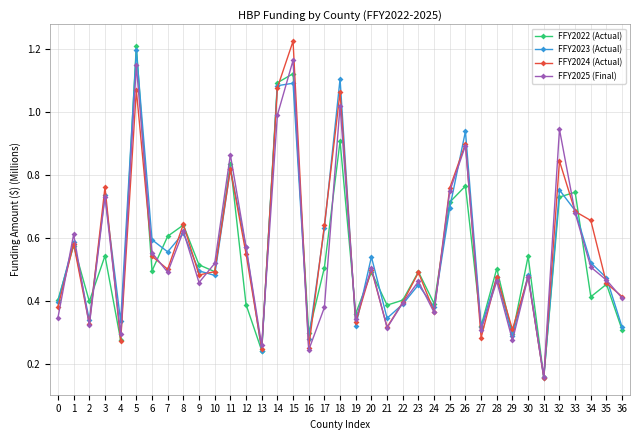

At which label is FFY2025 (Final) closest to 0?

31